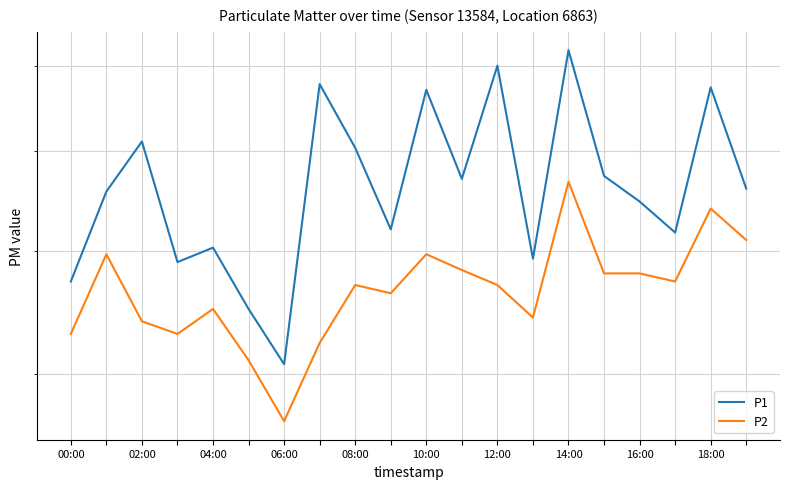

Reading left to right, list all the values displayed in this chart.

P1: 4.7	5.6	6.1	4.9	5.0	4.5	4.1	6.8	6.0	5.2	6.7	5.7	7.0	4.9	7.2	5.7	5.5	5.2	6.7	5.6
P2: 4.3	5.0	4.4	4.3	4.5	4.1	3.7	4.2	4.7	4.6	5.0	4.8	4.7	4.4	5.7	4.8	4.8	4.7	5.4	5.1